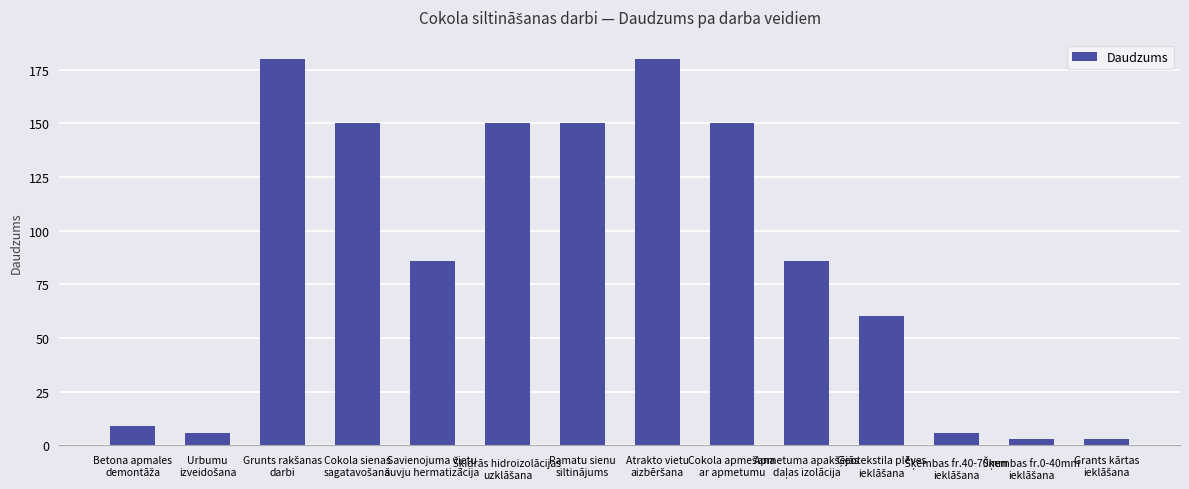

What is the value of the 6th bar from the left?

150.0